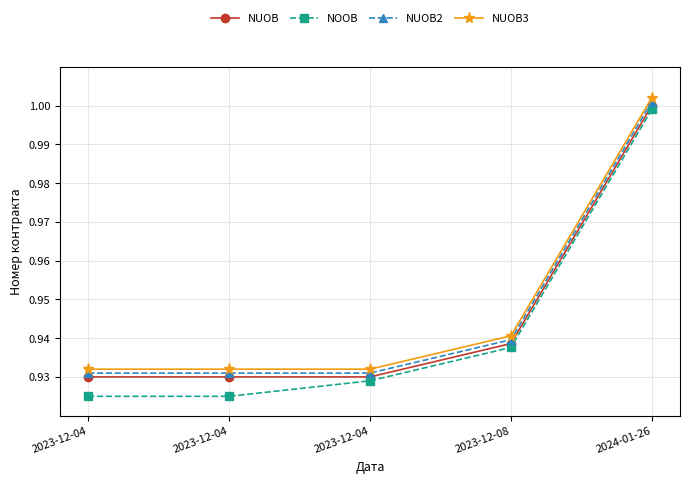

Does the chart have visible grid lines?

Yes